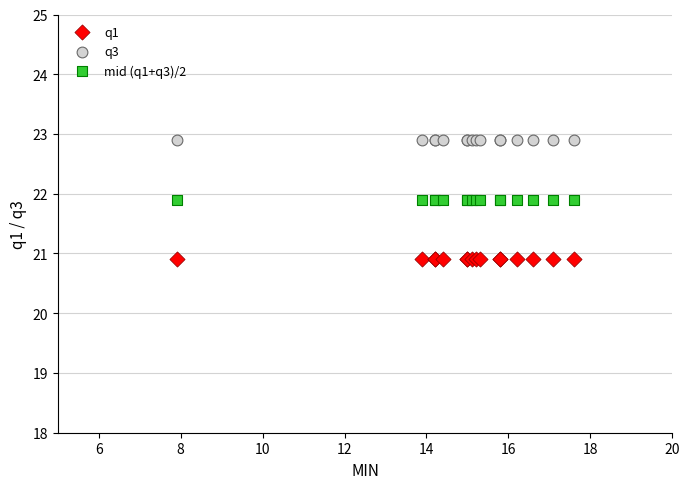

Which series contains the highest Y value?

q3